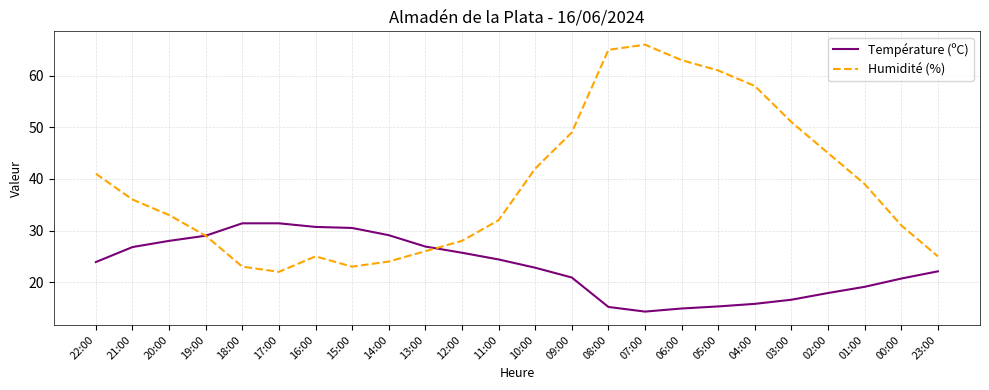

Which series changed the most between 16:00 and 02:00?

Humidité (%)